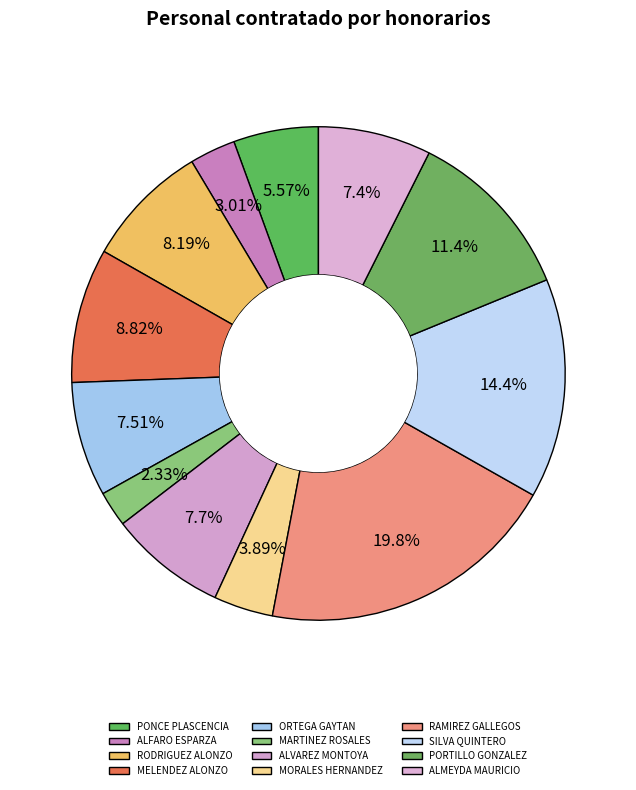

How many segments does this pie chart have?

12